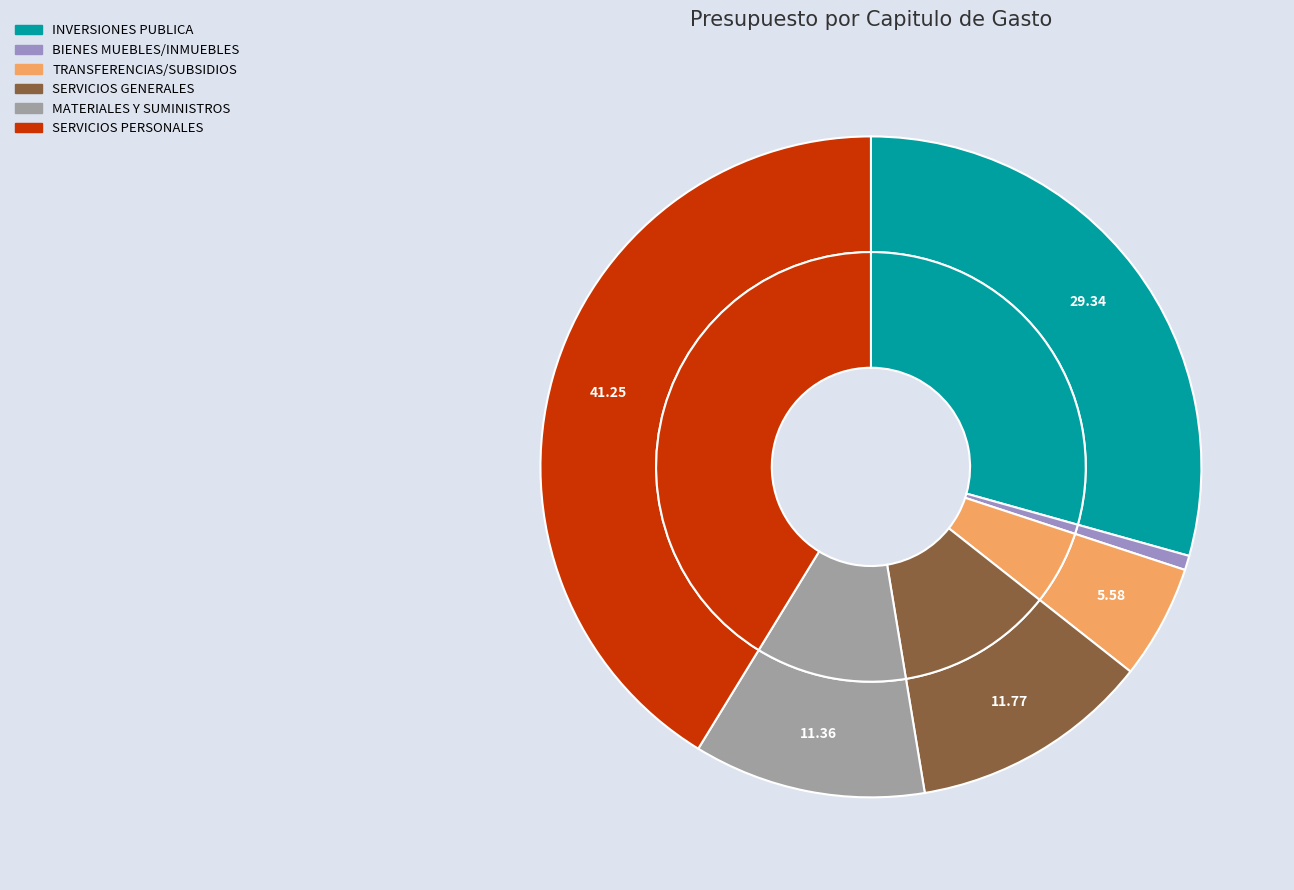

To the nearest percent, what is the difference between the largest and smallest slice percentages?

41%